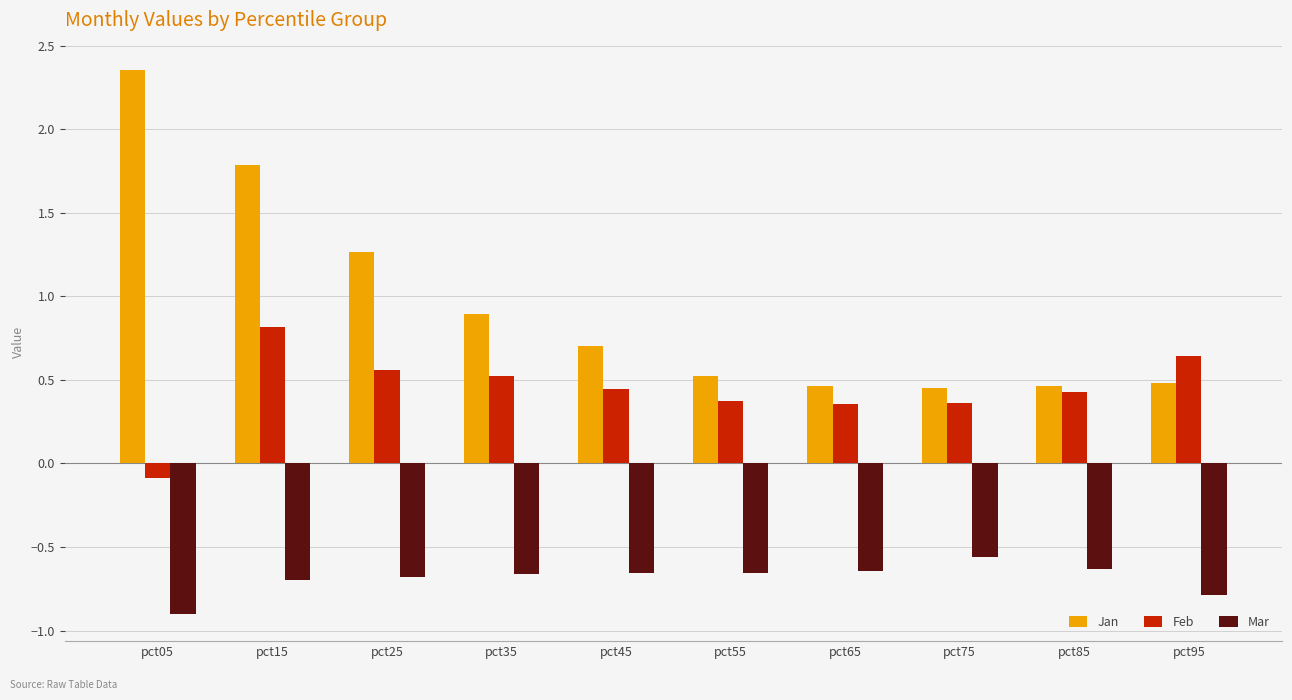

What is the difference between the maximum and minimum values in the Mar series?

0.3